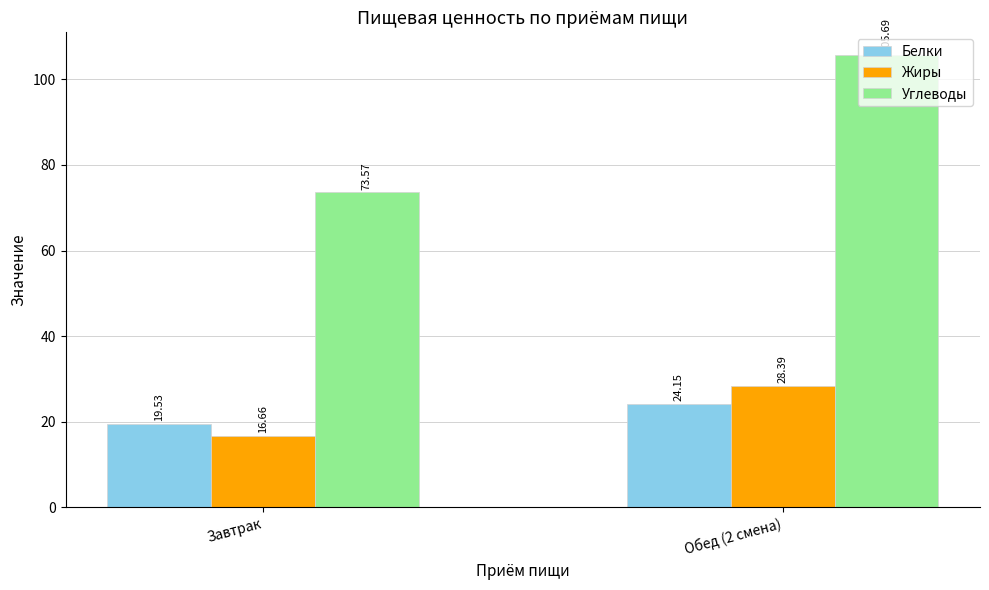

Is it true that Жиры equals 28.4 at Обед (2 смена)?

True